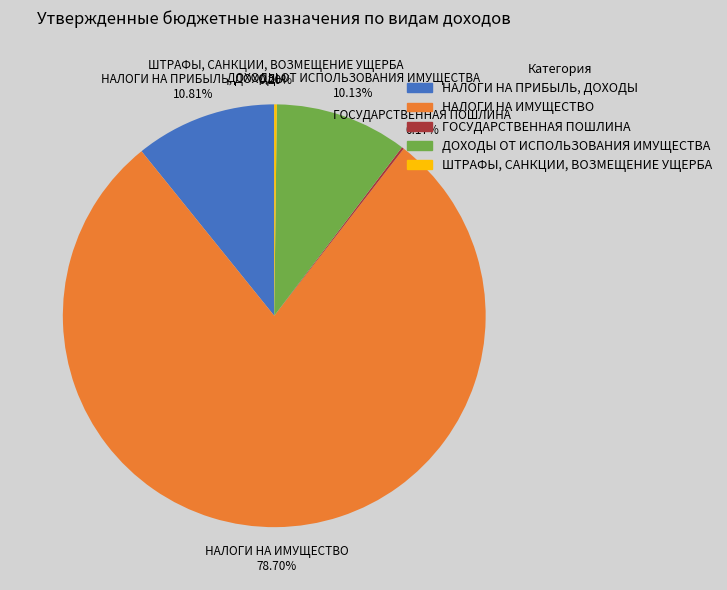

Which category has the biggest portion of the pie?

НАЛОГИ НА ИМУЩЕСТВО